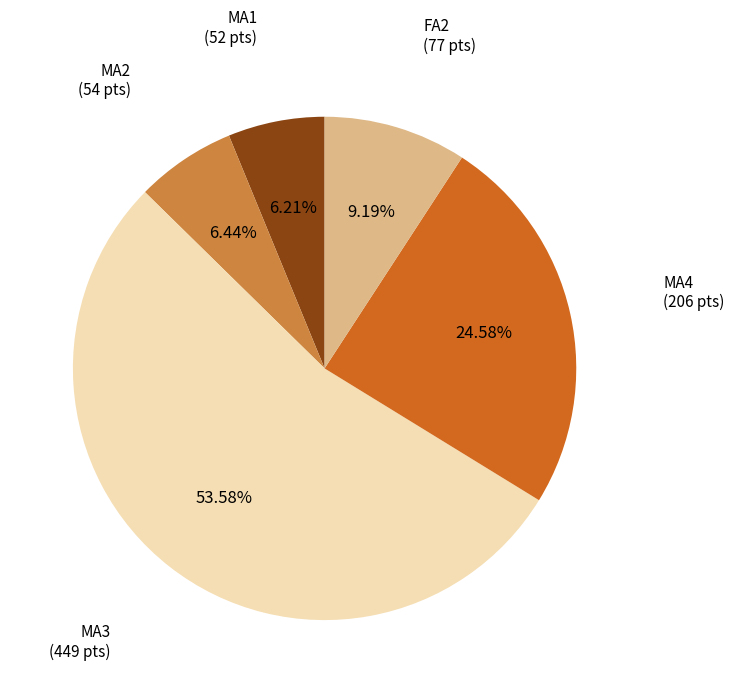

Is MA4 the majority of the pie?

No